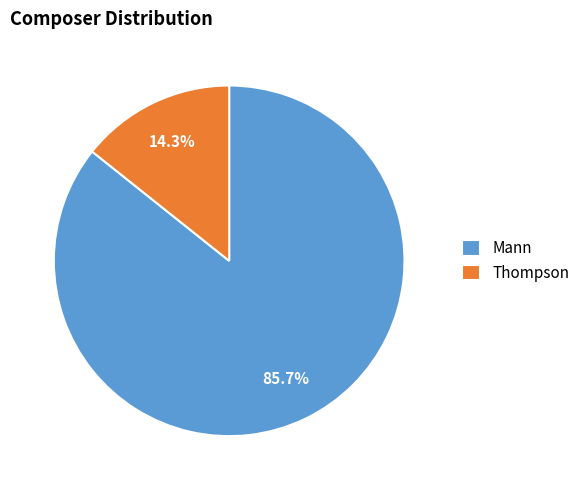

Count the number of slices in the pie.

2